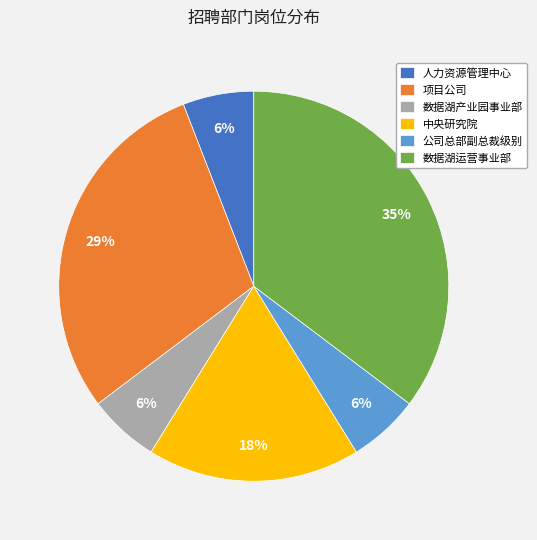

To the nearest percent, what portion does 中央研究院 represent?

18%